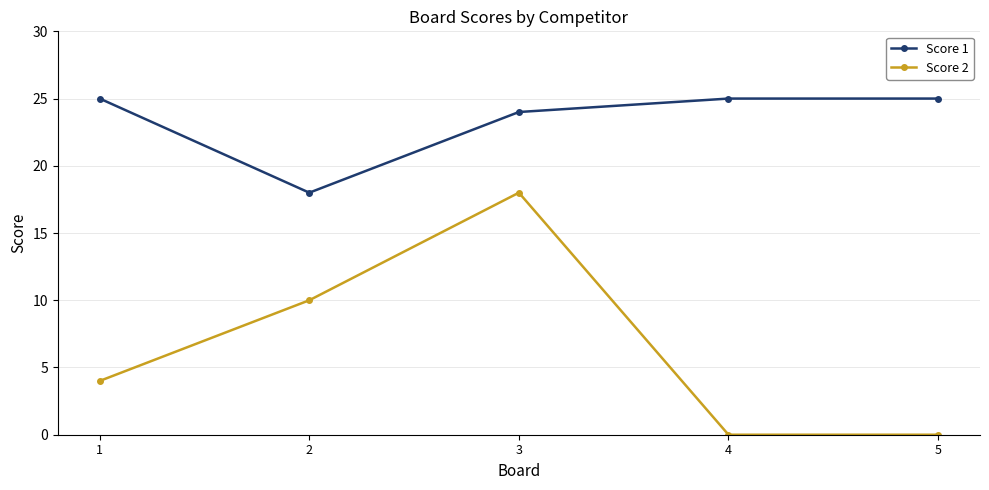

What is the difference between the maximum and minimum values in the Score 1 series?

7